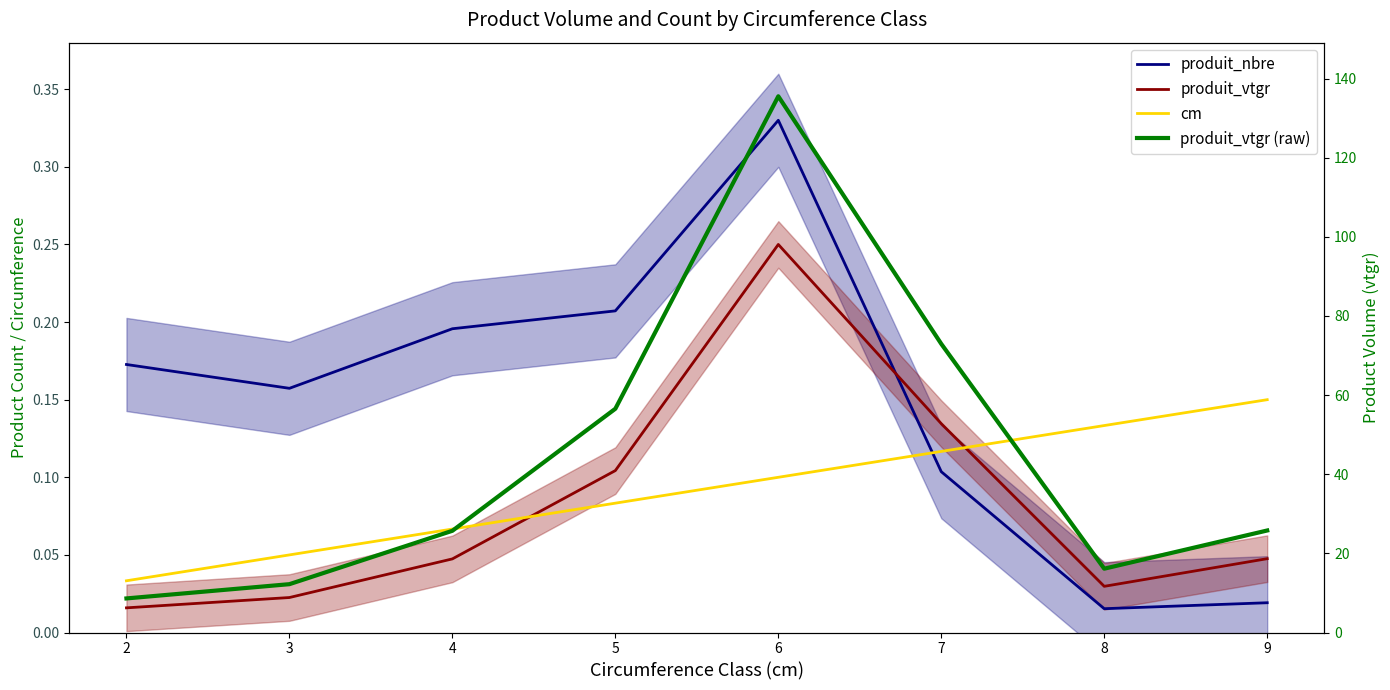

How many data points does each series have?

8